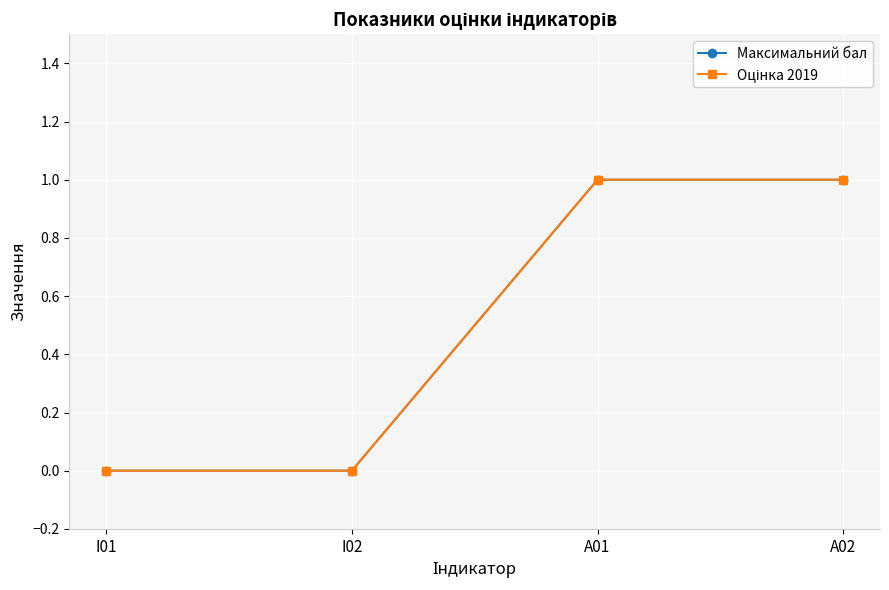

Does the chart have visible grid lines?

Yes